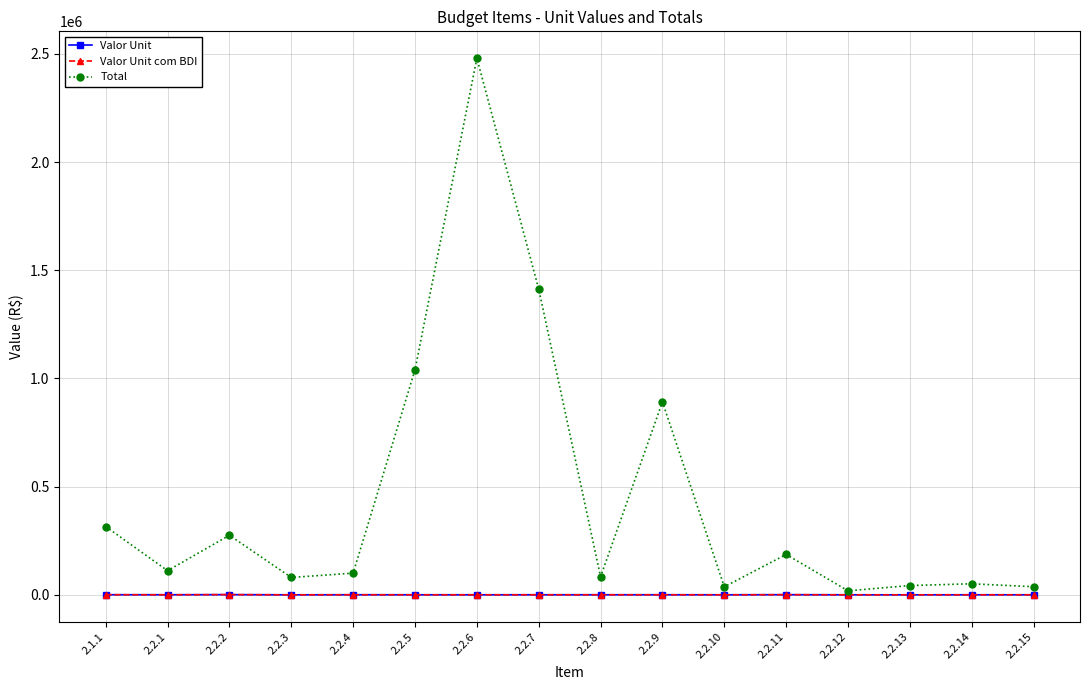

Which category has the highest value across all series?

2.2.6